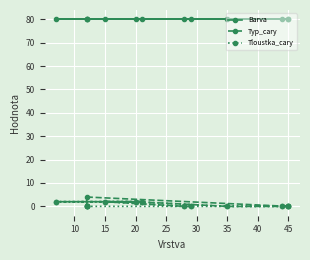

True or false: Barva and Tloustka_cary intersect in this chart.

False